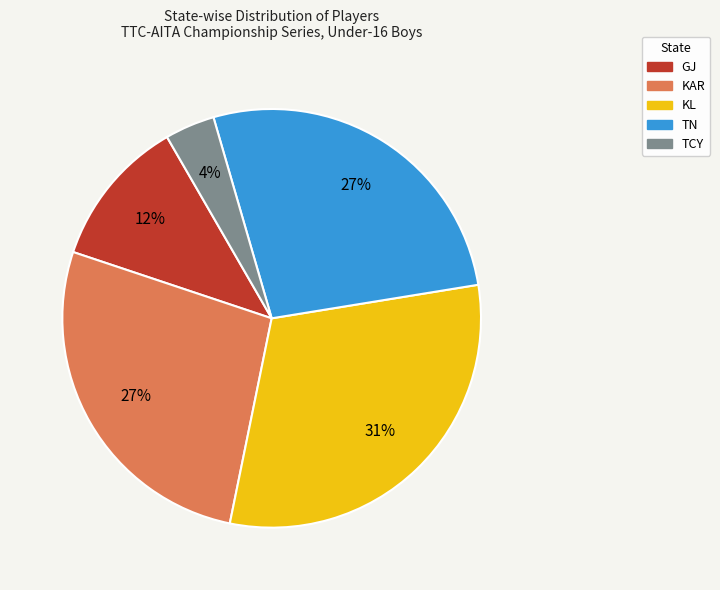

To the nearest percent, what is the difference between the largest and smallest slice percentages?

27%